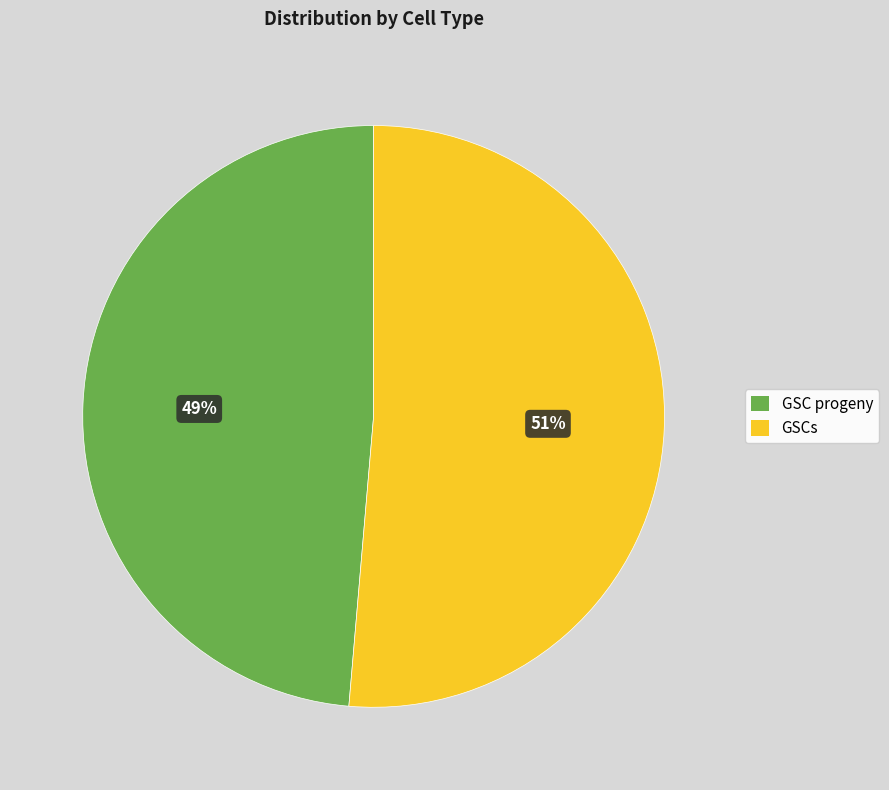

Is it true that GSC progeny is 39% of the pie?

False